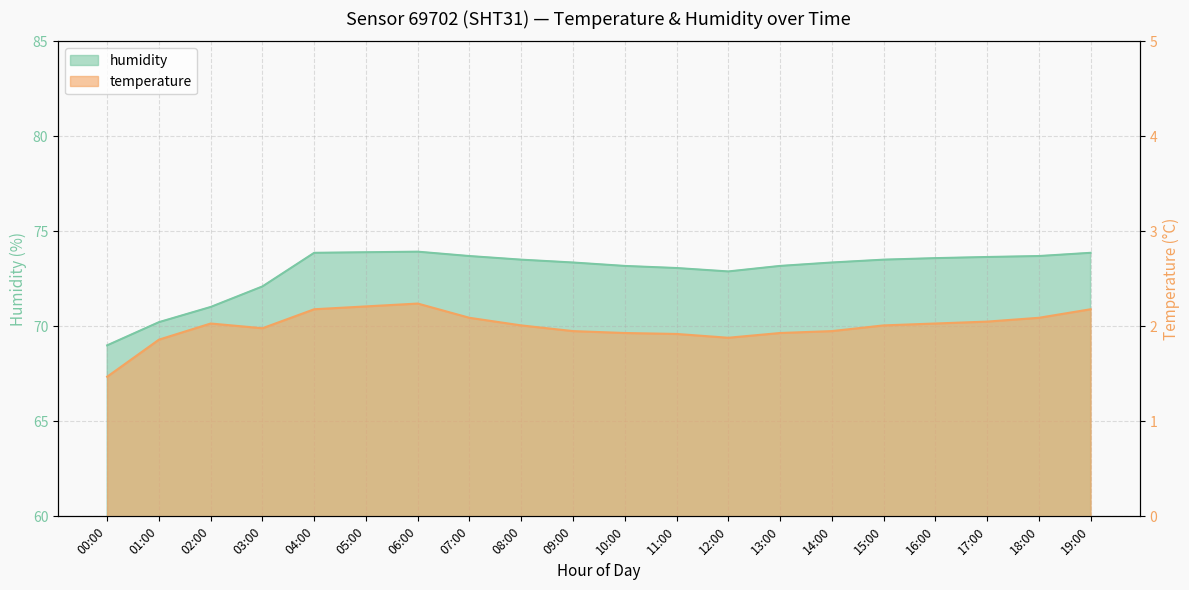

Which series has the largest range (max minus min)?

humidity